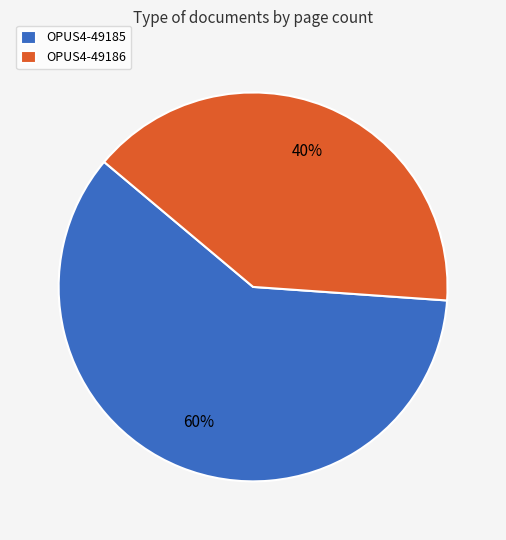

Combined, do OPUS4-49185 and OPUS4-49186 account for over 50%?

Yes